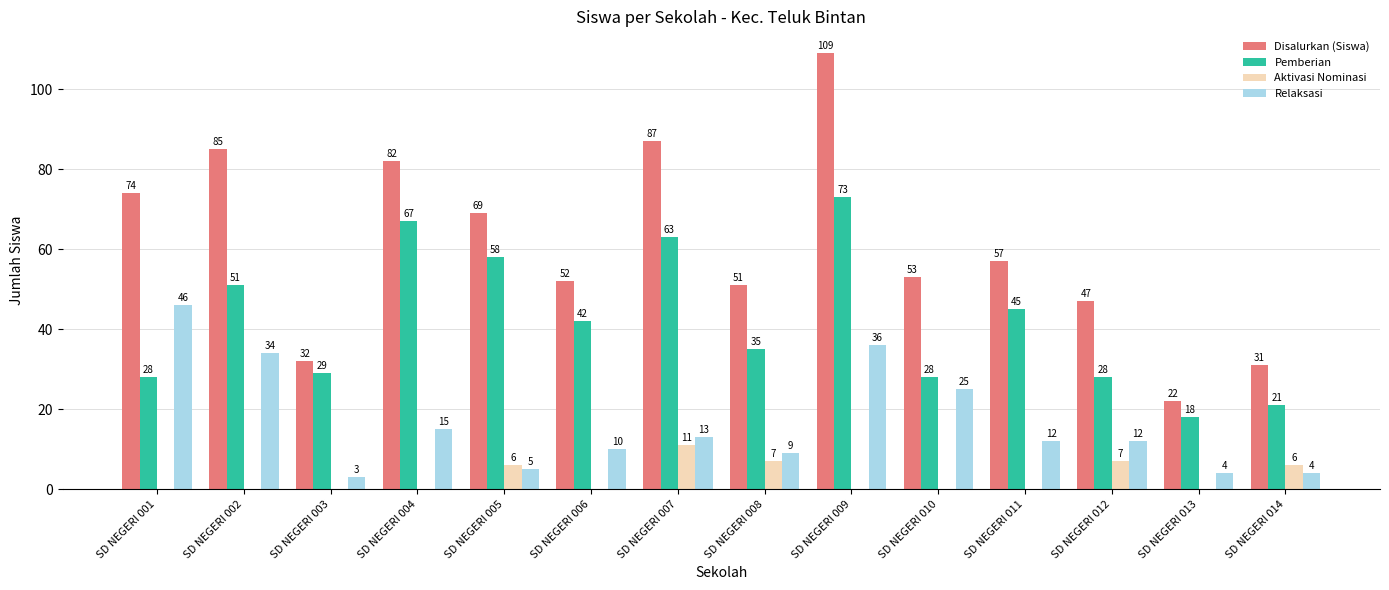

Which series changed the most between SD NEGERI 004 and SD NEGERI 007?

Aktivasi Nominasi